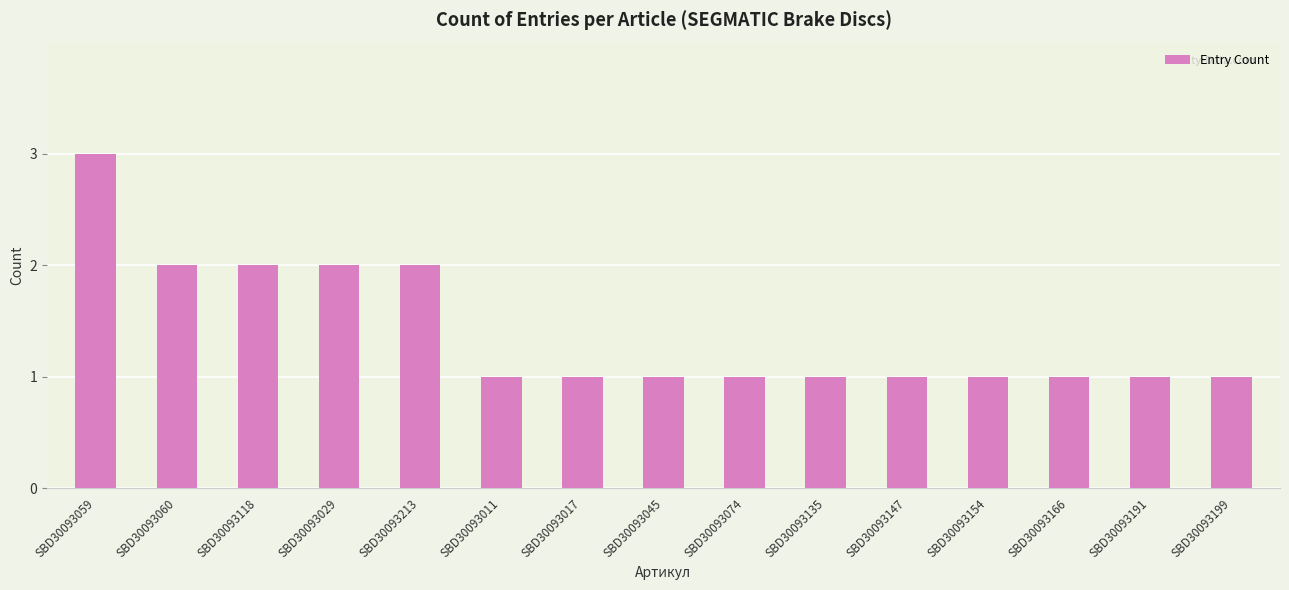

What is the label of the 11th bar from the left?

SBD30093147